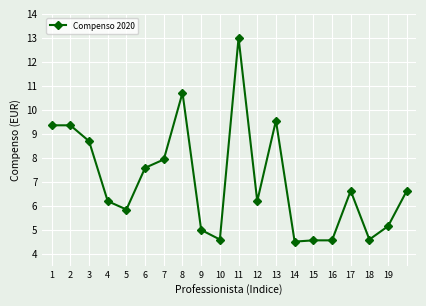

True or false: the data has more than 0 interior local peaks.

True